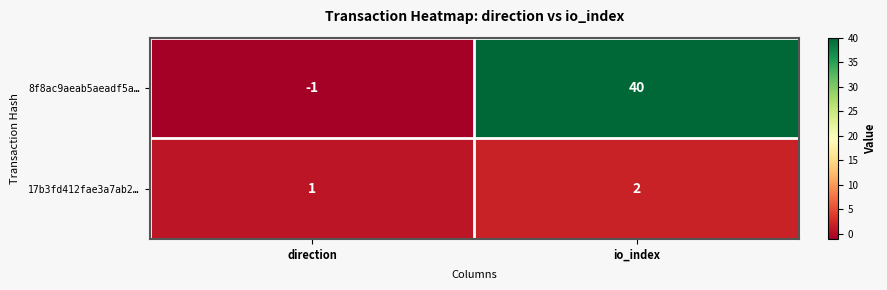

At which category is the sum across all series the highest?

io_index